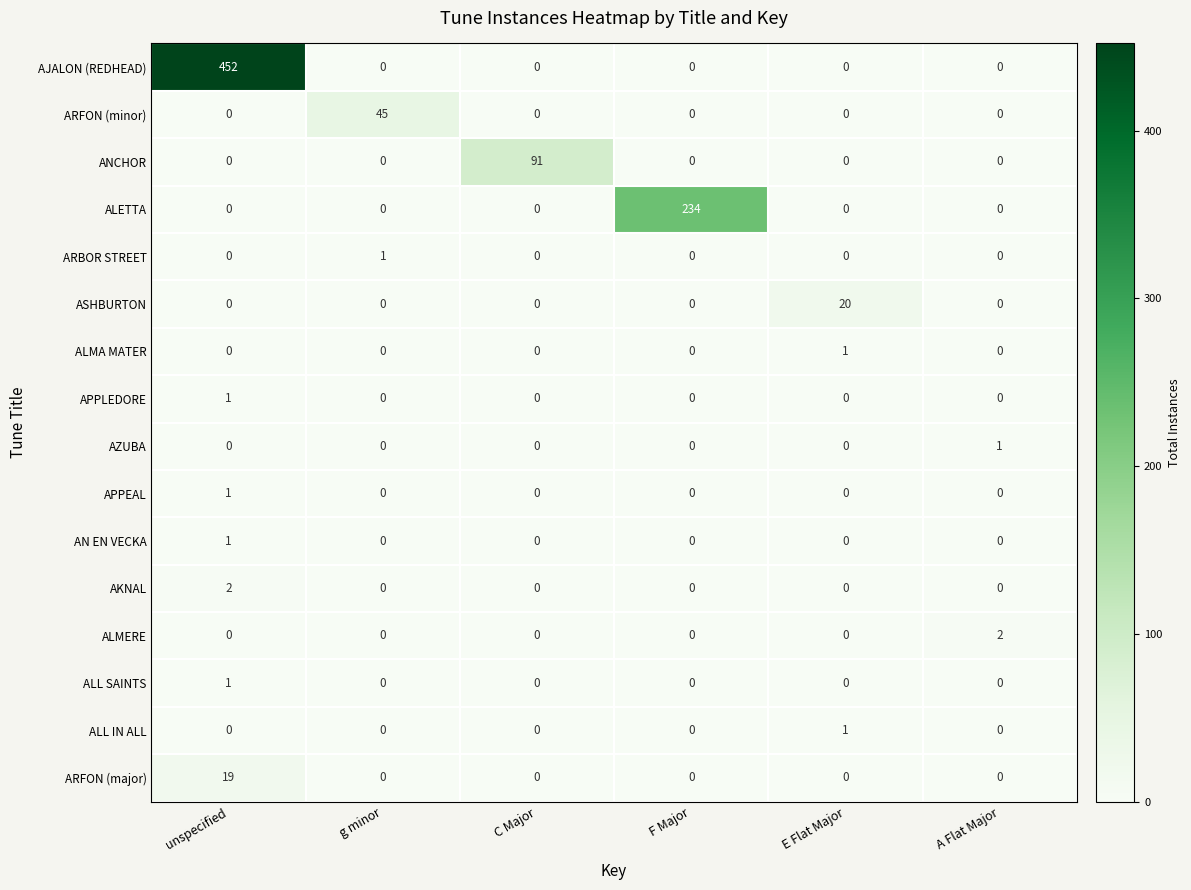

Which series has the largest total across all categories?

AJALON (REDHEAD)